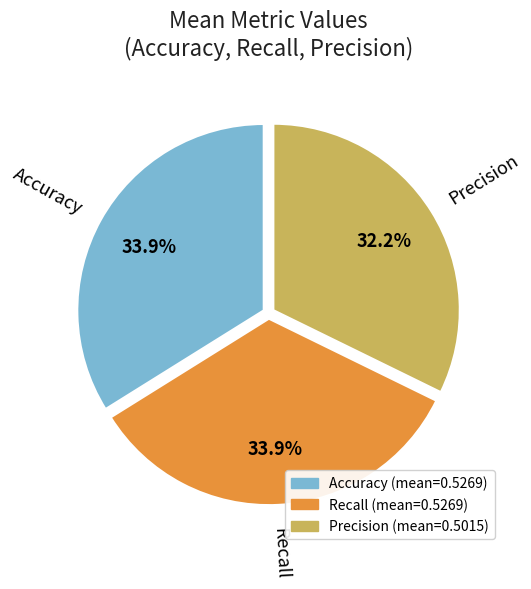

How many slices are in this pie chart?

3